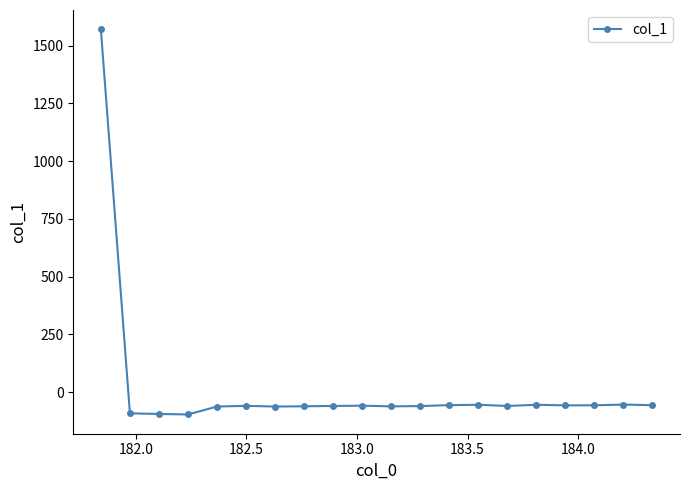

What is the average value?

18.1